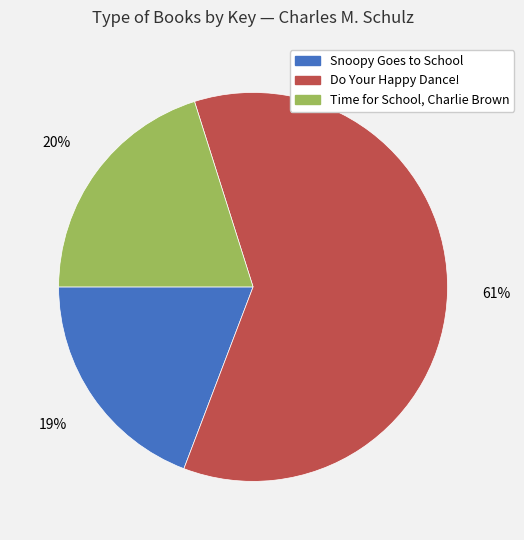

To the nearest percent, what is the difference between the Time for School, Charlie Brown and Do Your Happy Dance! slice percentages?

41%